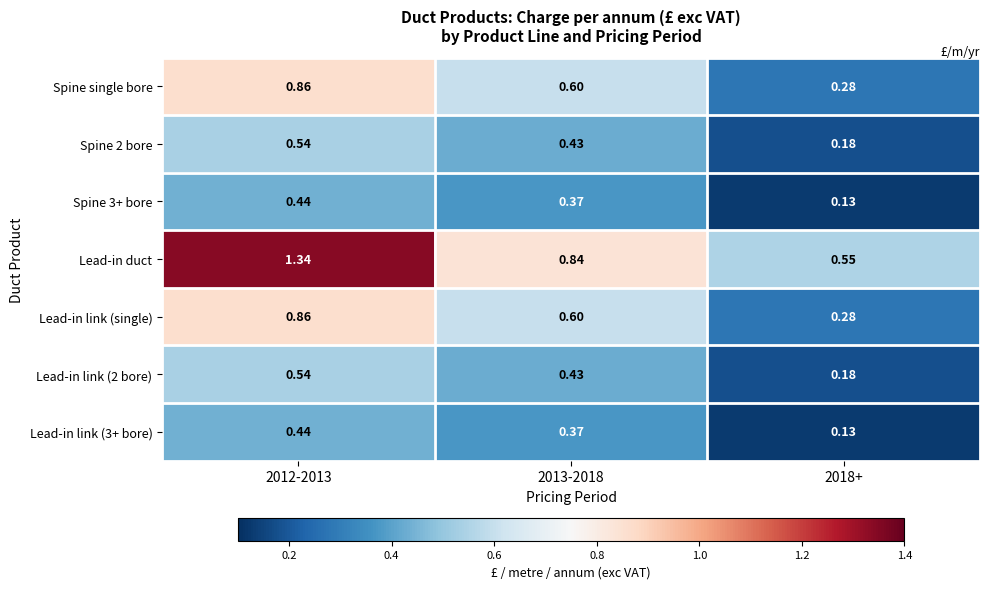

Which series has the largest total across all categories?

Lead-in duct